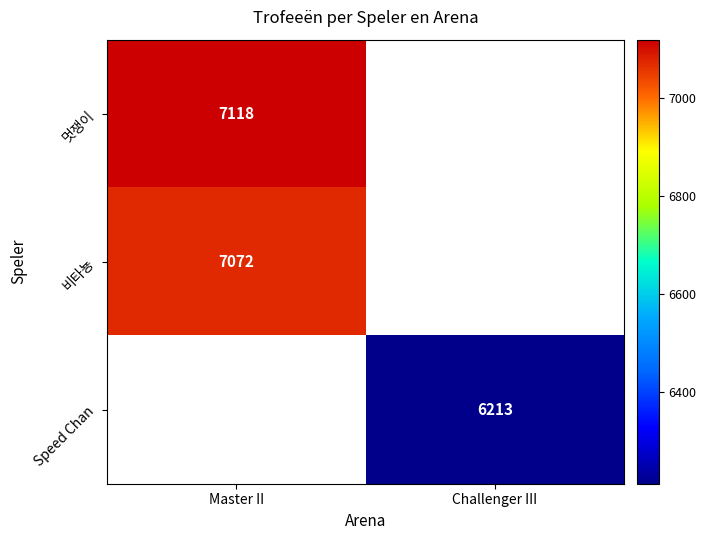

True or false: Speed Chan has a value of 2782 at Challenger III.

False